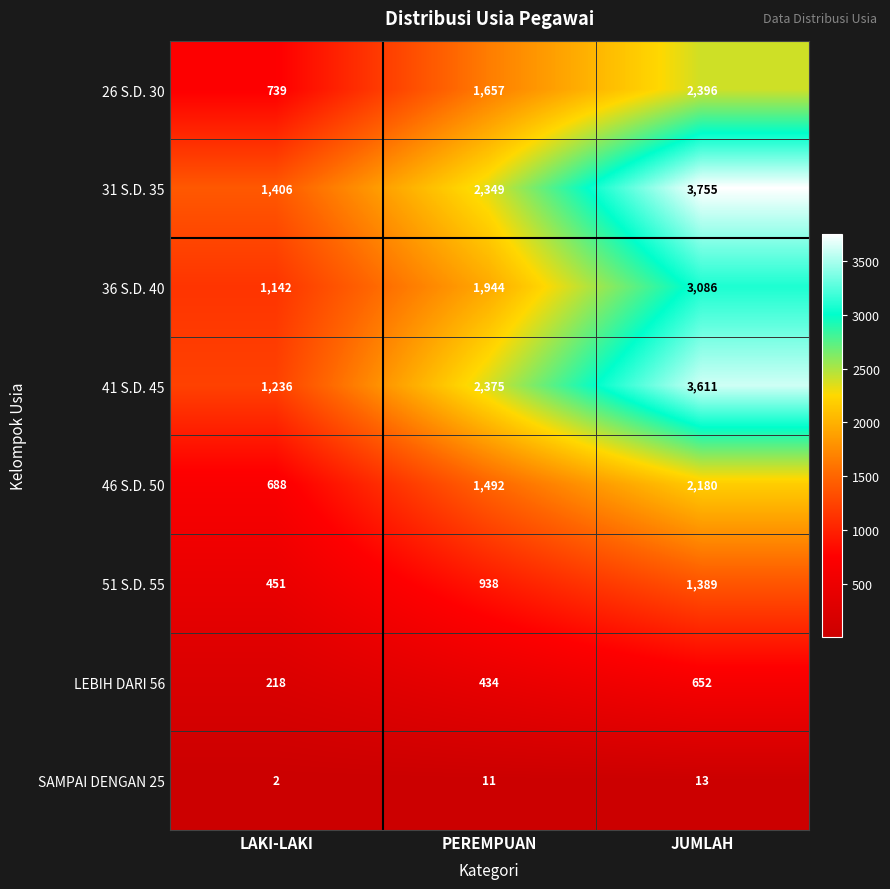

Which series has the largest total across all categories?

31 S.D. 35